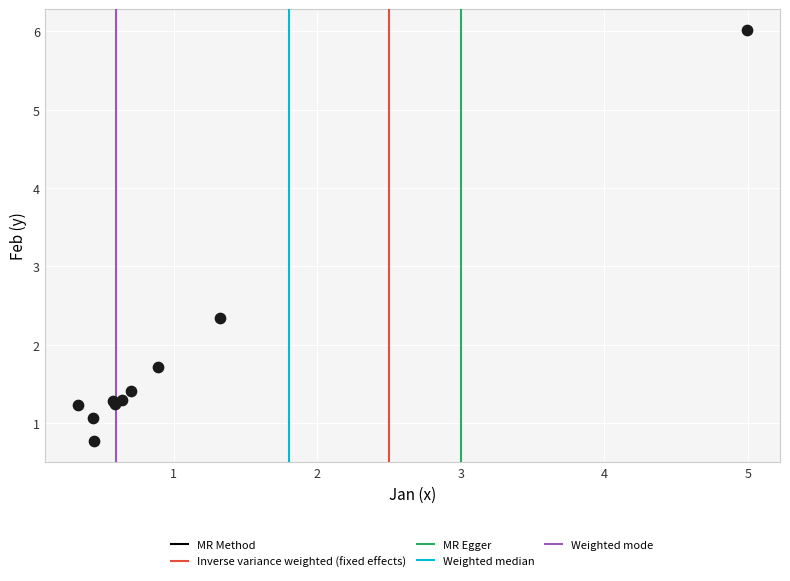

What Y value in the scatter plot is closest to 3?

2.3